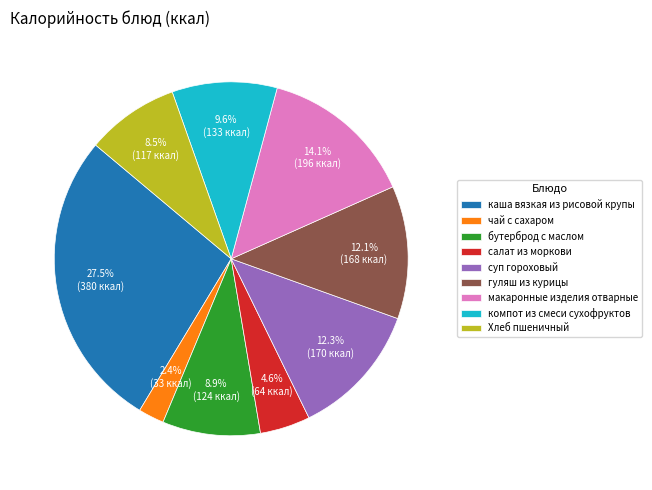

What is the ratio of the value at салат из моркови to the value at гуляш из курицы?

0.4